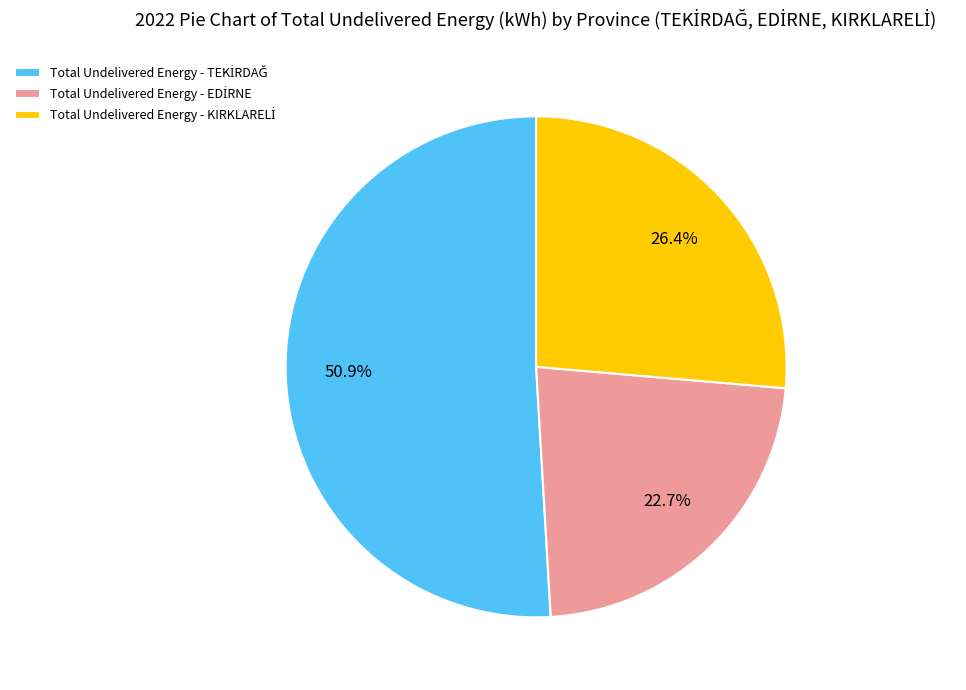

Is there any slice that represents more than half of the pie?

Yes